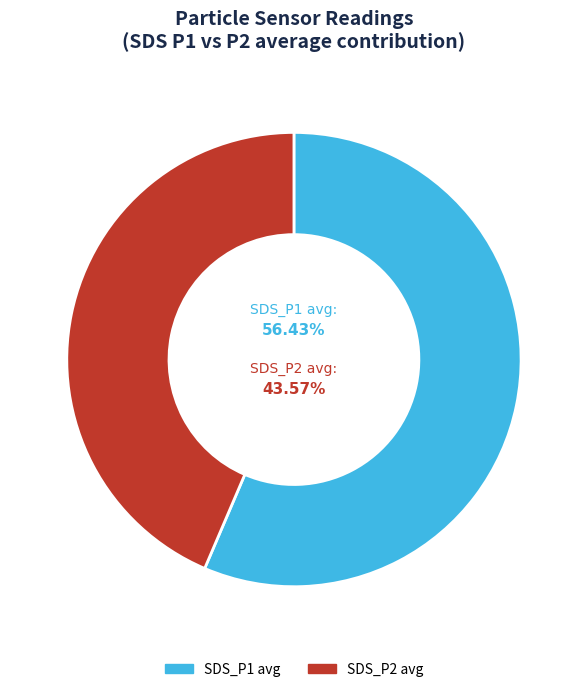

Is it true that 27 is 14% of the pie?

False